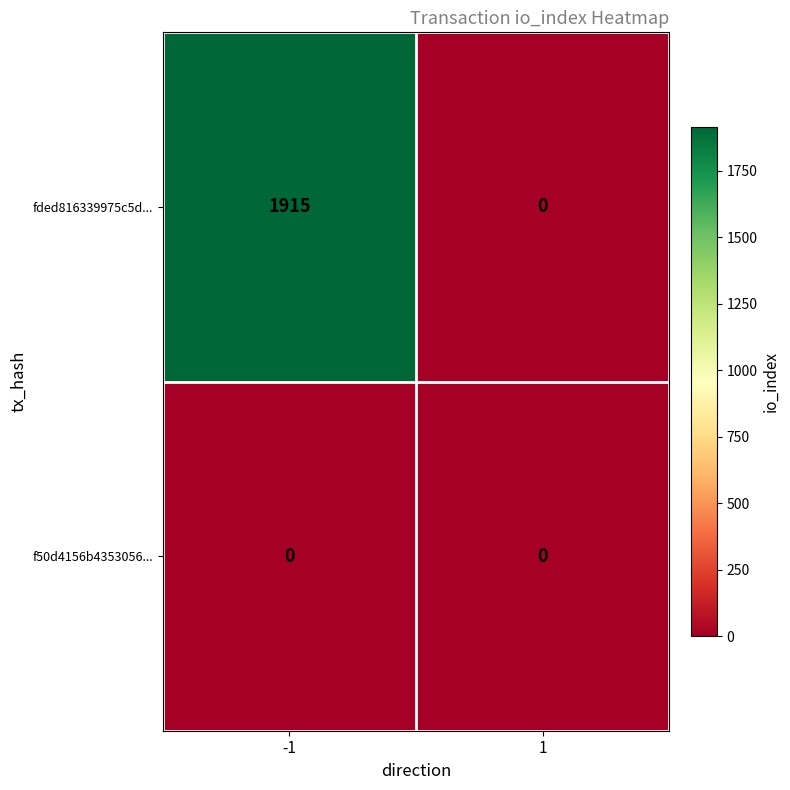

Reading left to right, transcribe all the data shown in this chart.

fded816339975c5d...: -1=1915	1=0
f50d4156b4353056...: -1=0	1=0